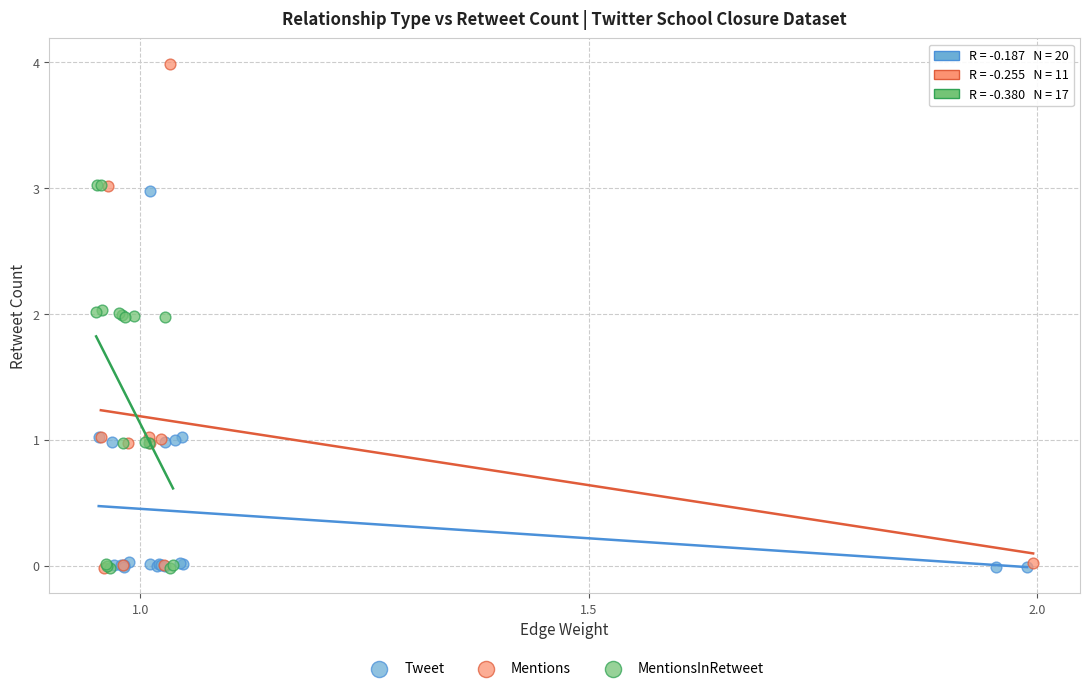

What are all the series names shown in the legend?

Tweet, Mentions, MentionsInRetweet